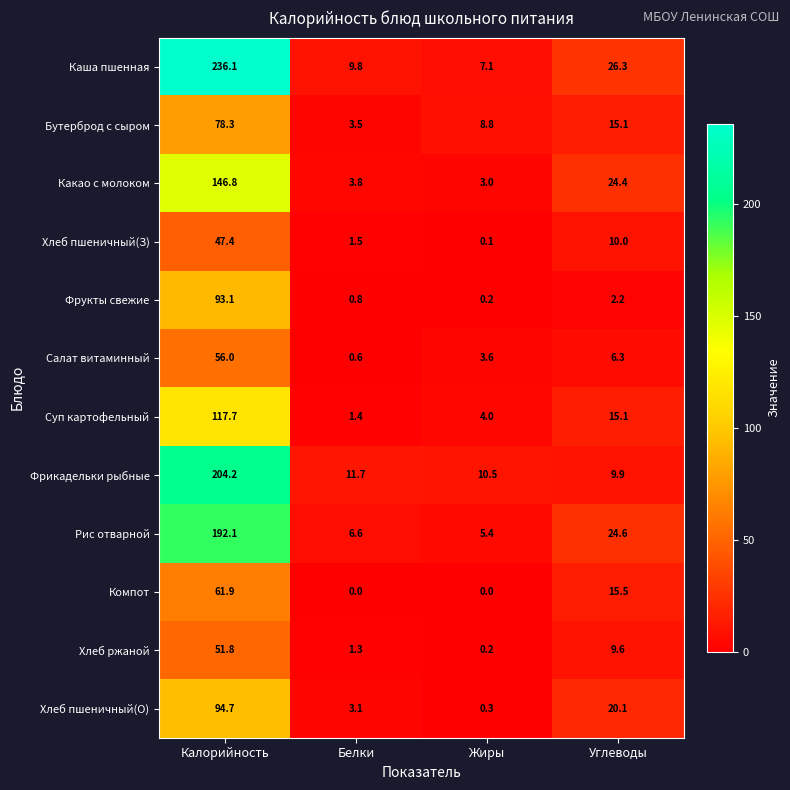

List the series in order of their peak value, lowest first.

Хлеб пшеничный(З), Хлеб ржаной, Салат витаминный, Компот, Бутерброд с сыром, Фрукты свежие, Хлеб пшеничный(О), Суп картофельный, Какао с молоком, Рис отварной, Фрикадельки рыбные, Каша пшенная